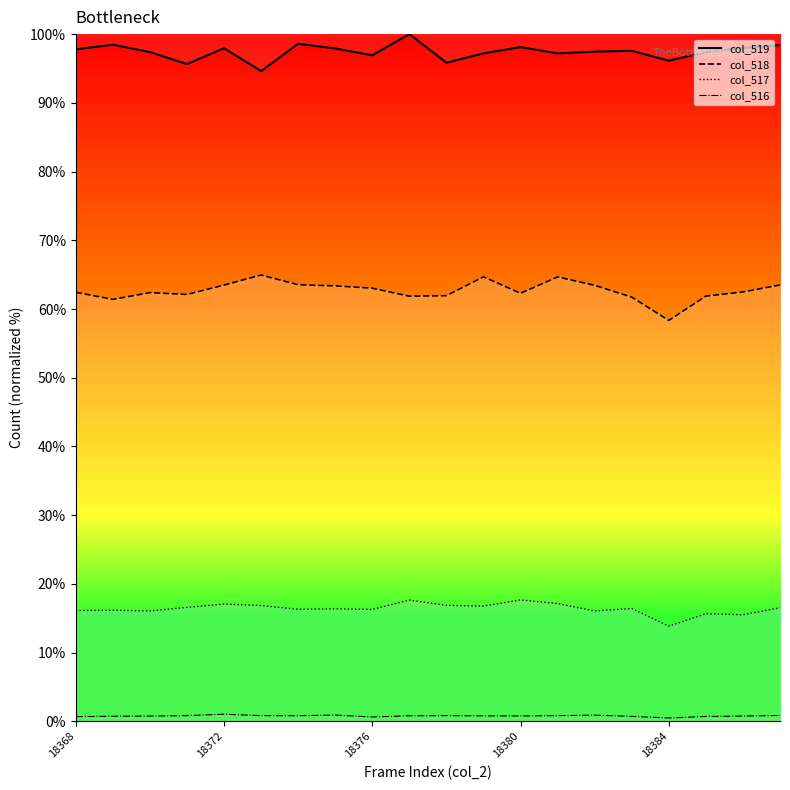

True or false: col_519_line and col_518_line intersect in this chart.

False